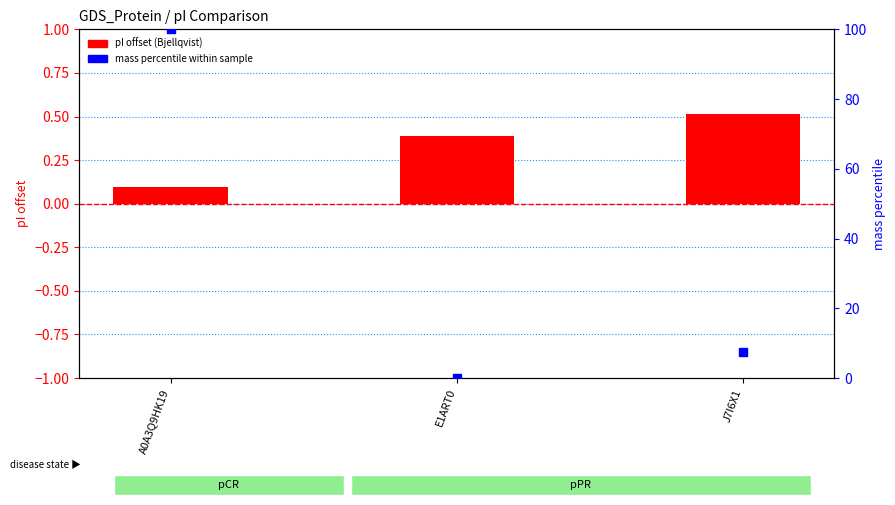

Is the value of pI offset (Bjellqvist) at A0A3Q9HK19 greater than the value of mass percentile at A0A3Q9HK19?

No